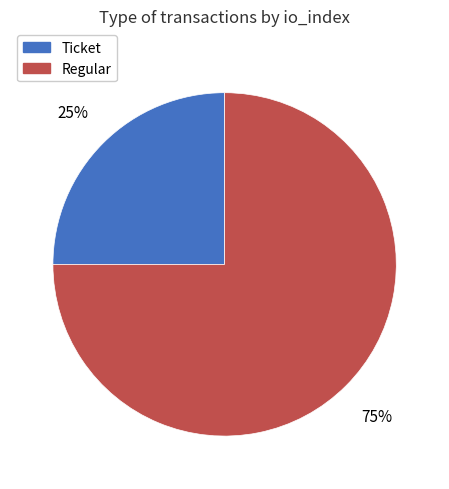

To the nearest percent, what is the combined percentage of Regular and Ticket?

100%